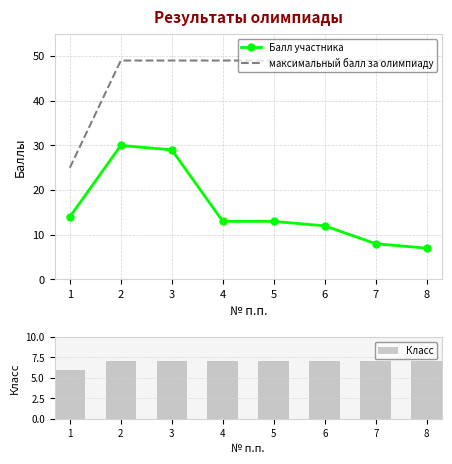

Reading left to right, what are all the values shown in this chart?

Балл участника: 1=14	2=30	3=29	4=13	5=13	6=12	7=8	8=7
максимальный балл за олимпиаду: 1=25	2=49	3=49	4=49	5=49	6=49	7=49	8=49
Класс: 1=6	2=7	3=7	4=7	5=7	6=7	7=7	8=7